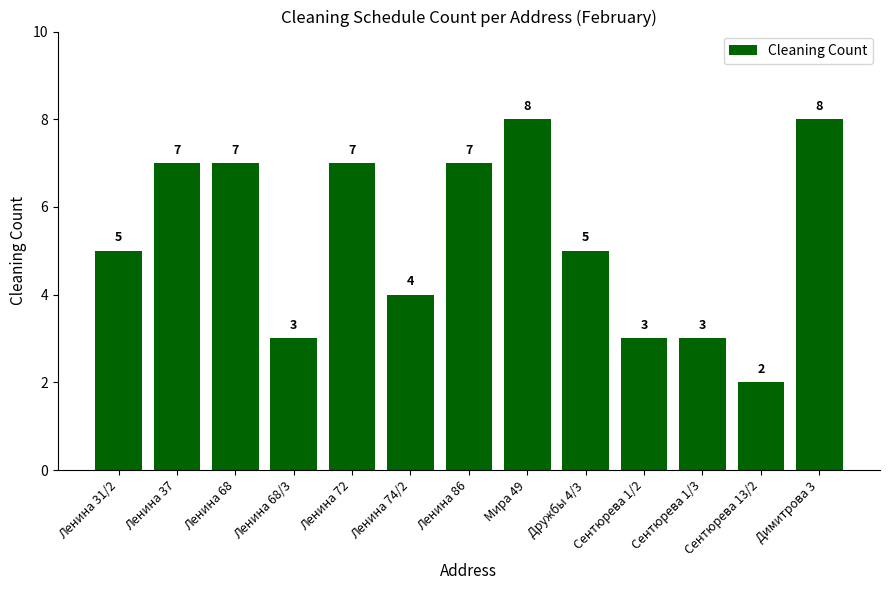

How many categories are shown in the chart?

13